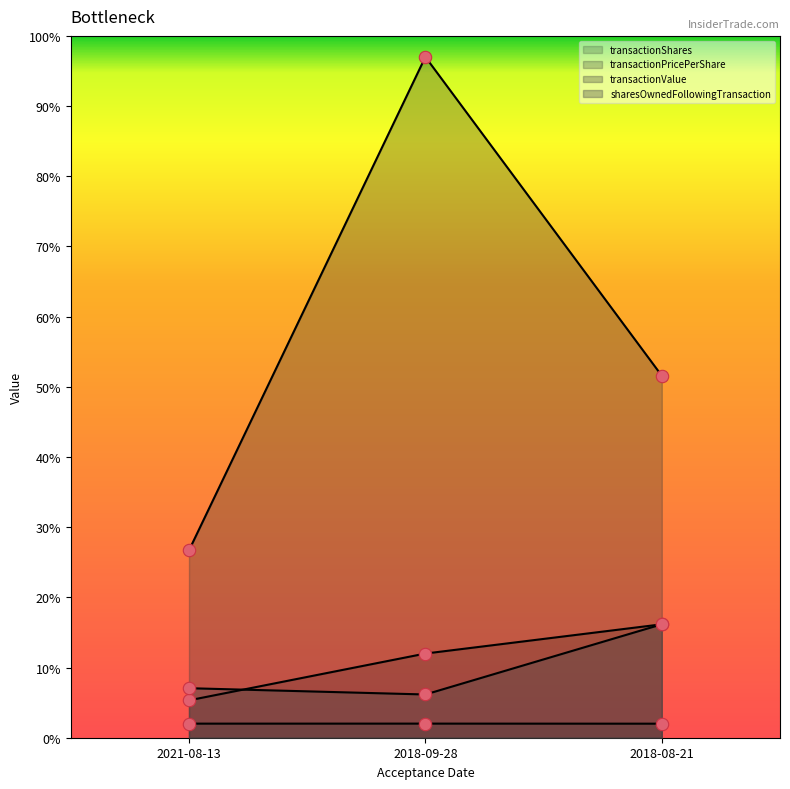

Which series has the largest Y range (max minus min)?

transactionValue